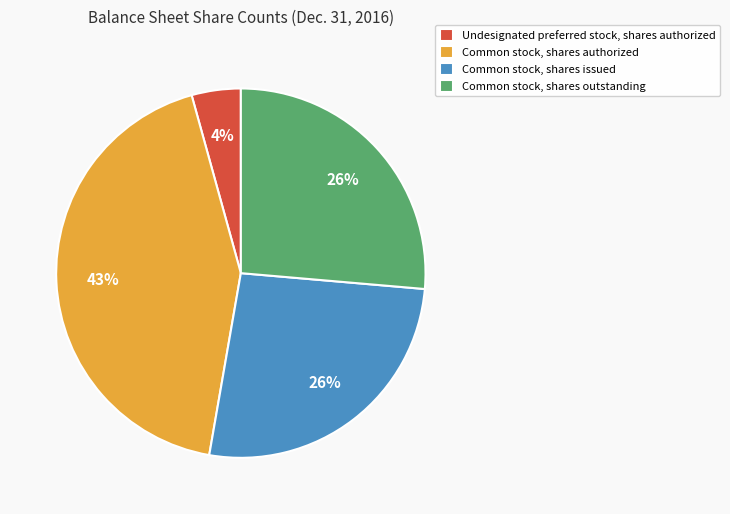

Count the number of slices in the pie.

4